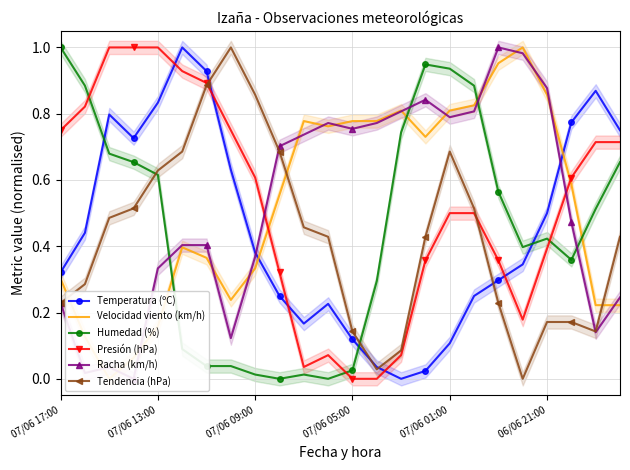

At how many categories does at least one series exceed 0?

24